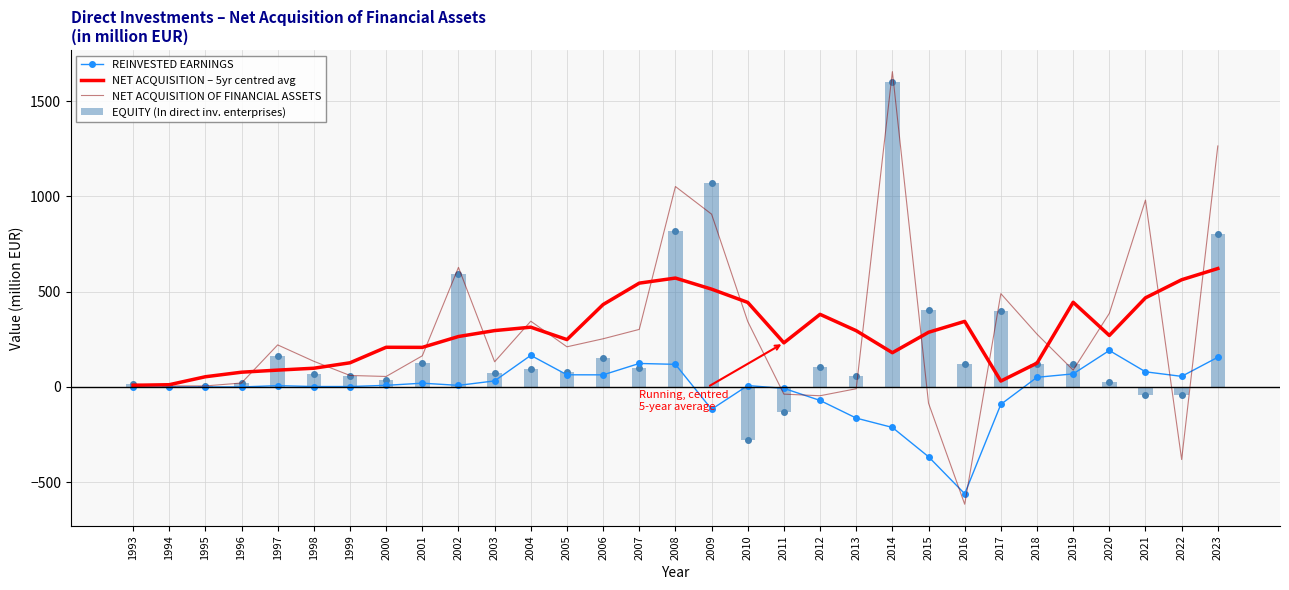

What is the value of the EQUITY (In direct inv. enterprises) bar at the 31st from the left?

804.0